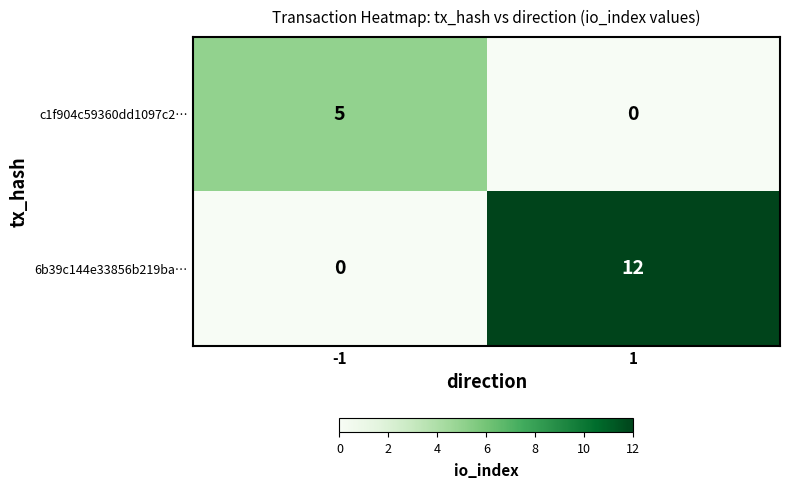

What is the difference between the maximum and minimum values in the 6b39c144e33856b219ba… series?

12